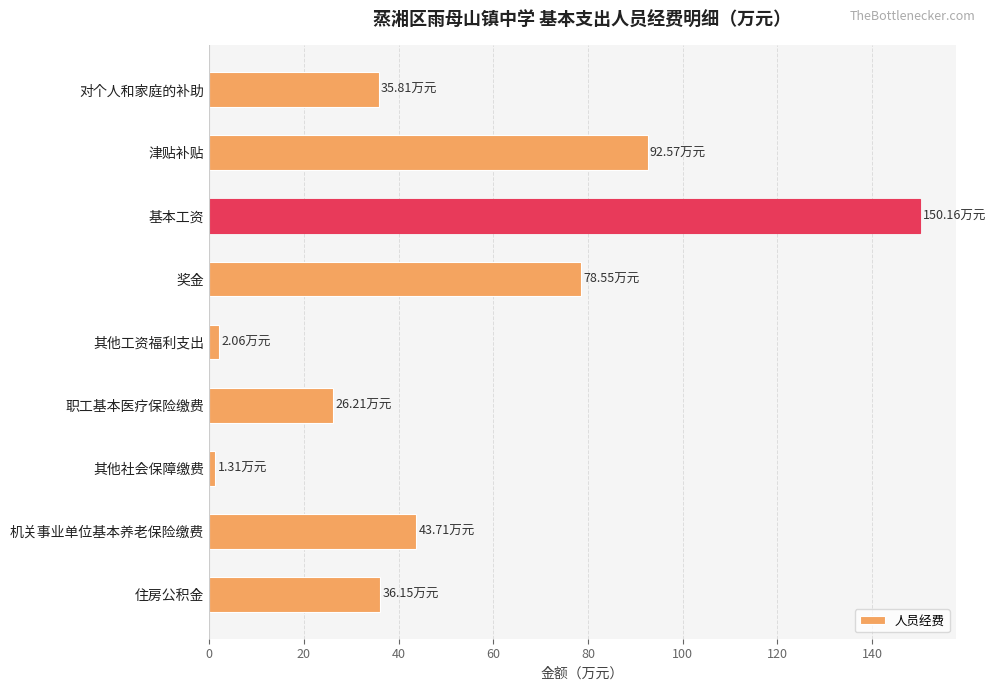

What is the label of the 9th bar from the bottom?

对个人和家庭的补助